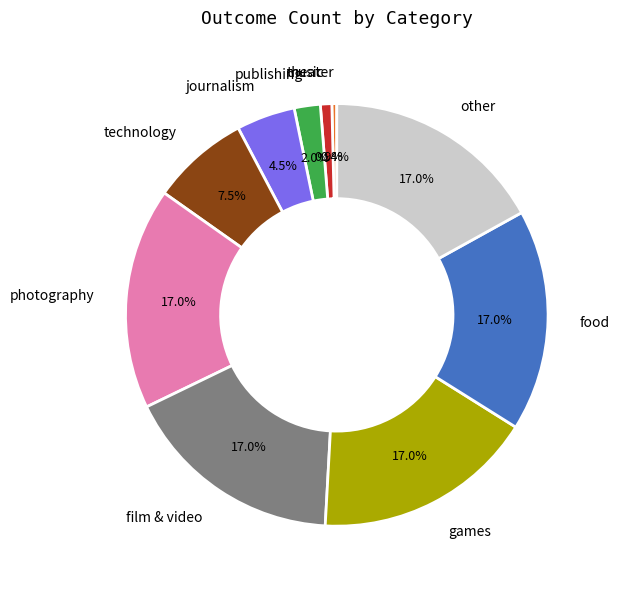

Count the number of slices in the pie.

10